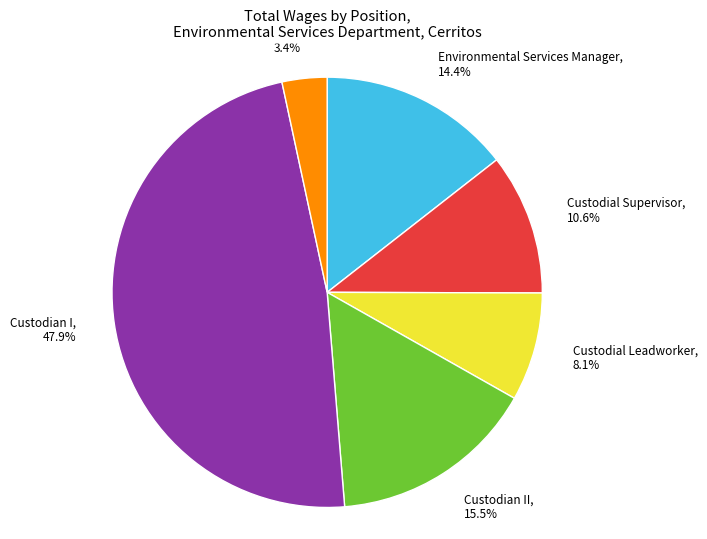

Does Custodial Leadworker account for over 50% of the chart?

No